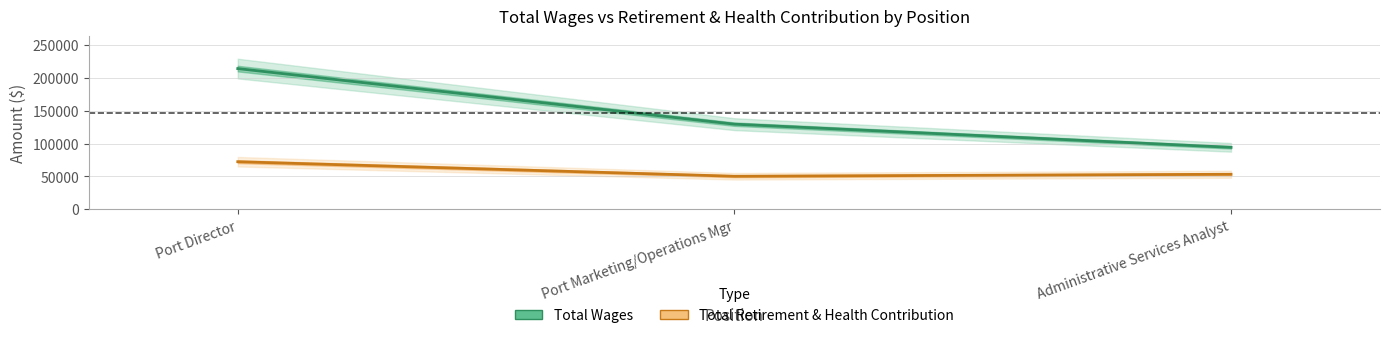

Reading right to left, extract all data points from this chart.

Total Wages: 94349	129687	214425
Total Retirement & Health Contribution: 53295	50262	72445